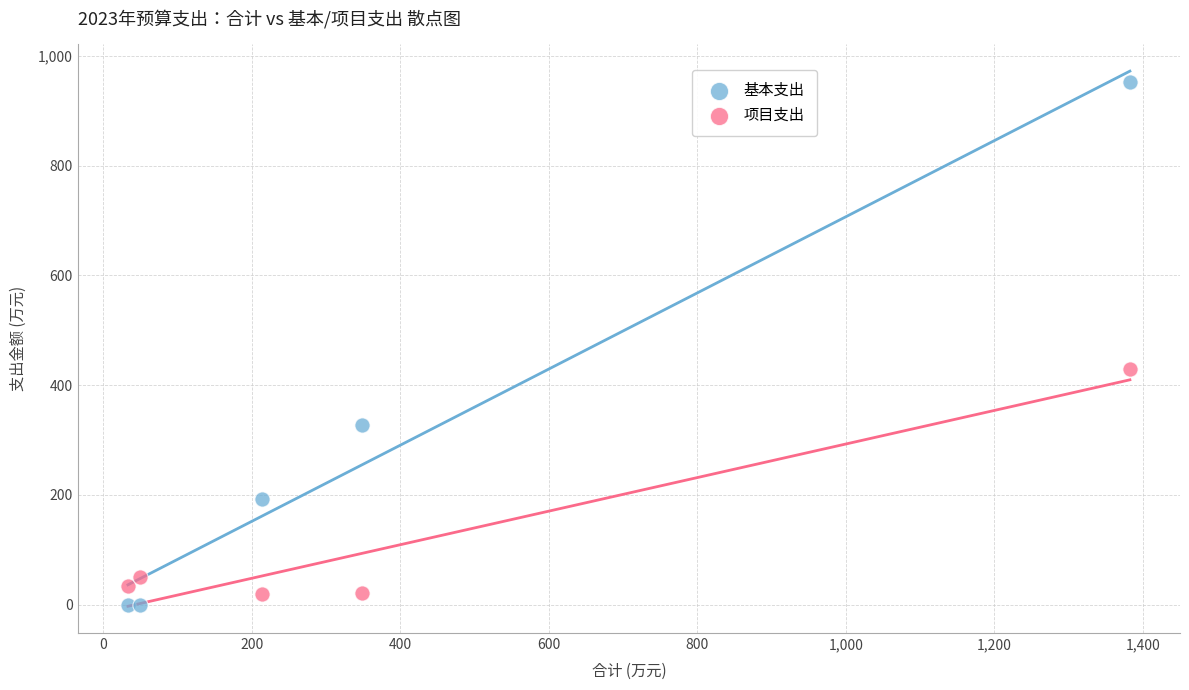

Across all series, what Y value is closest to 476?

430.4